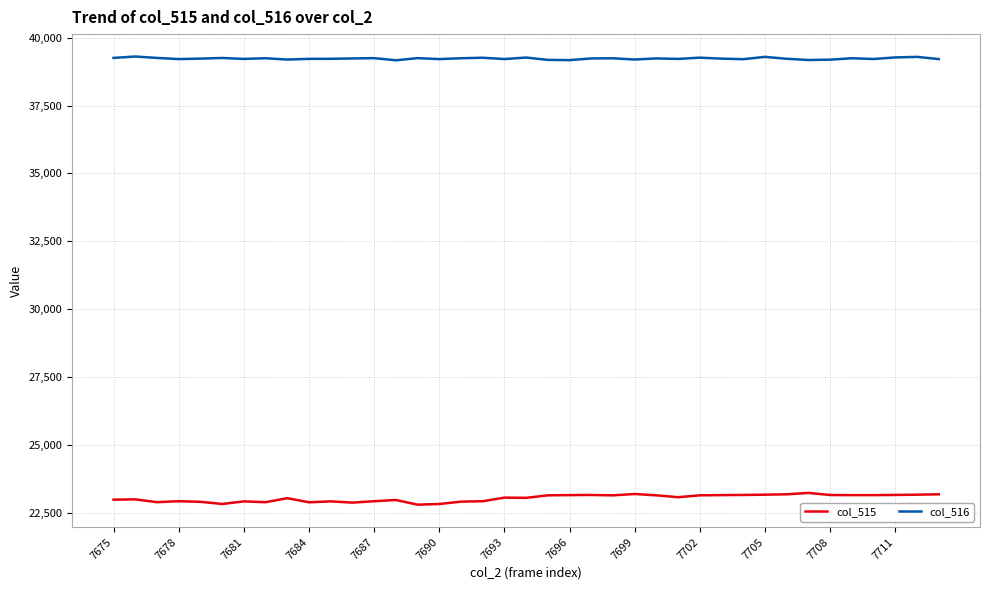

Which series has the largest total across all categories?

col_516